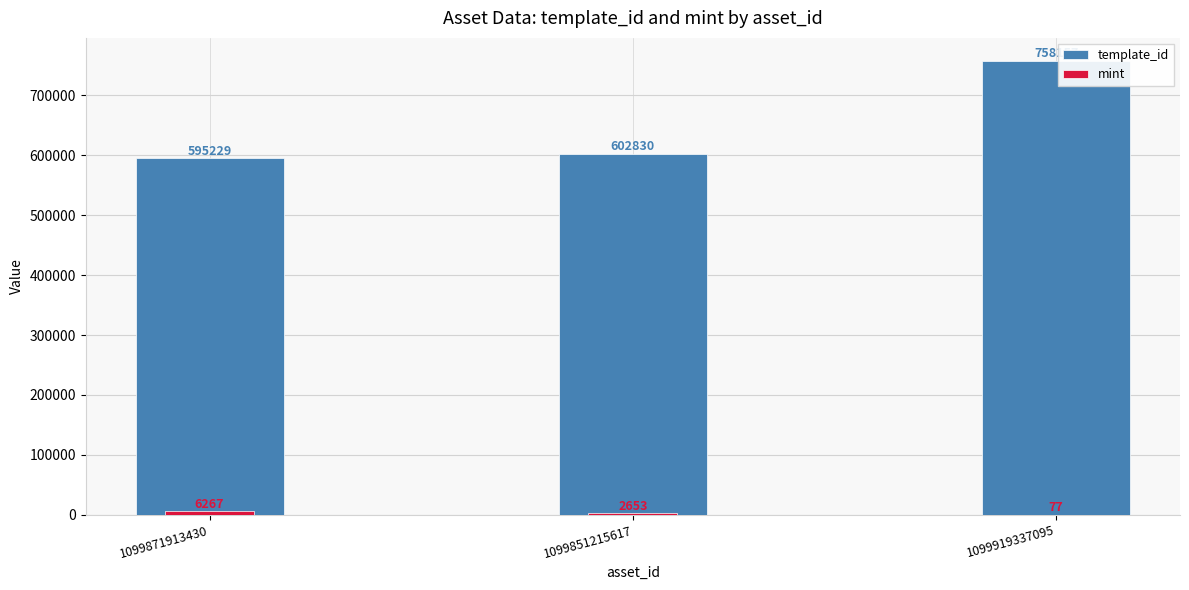

Which category has the highest value in the template_id series?

1099919337095